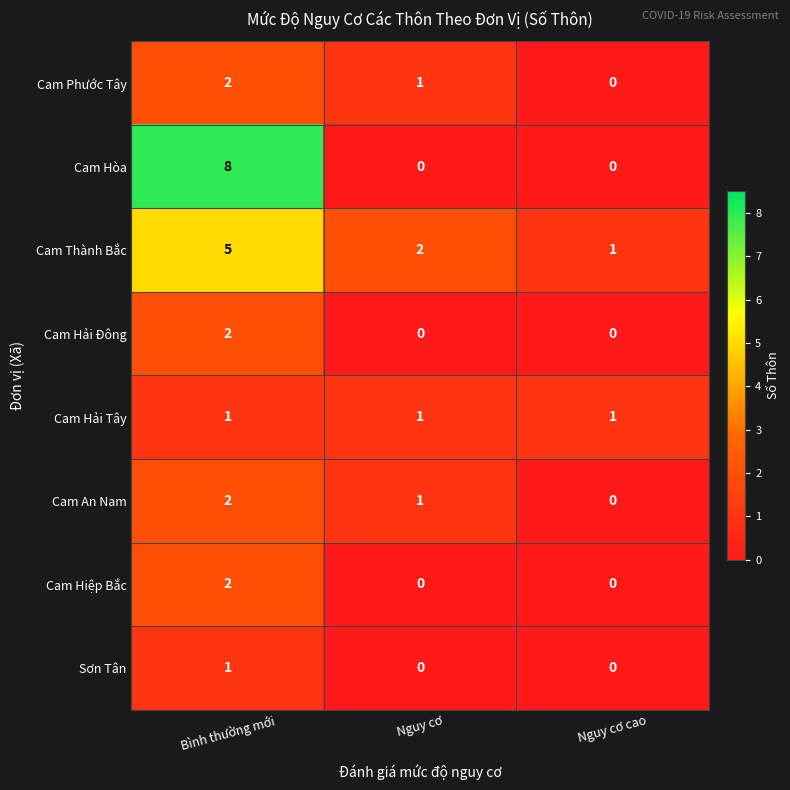

Reading left to right, extract all data points from this chart.

Cam Phước Tây: 2	1	0
Cam Hòa: 8	0	0
Cam Thành Bắc: 5	2	1
Cam Hải Đông: 2	0	0
Cam Hải Tây: 1	1	1
Cam An Nam: 2	1	0
Cam Hiệp Bắc: 2	0	0
Sơn Tân: 1	0	0